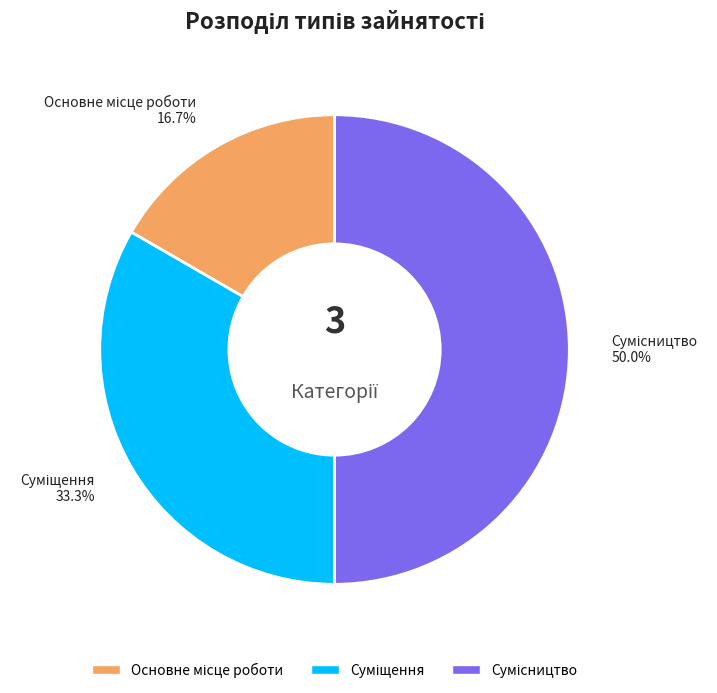

Does Суміщення represent more than half of the total?

No